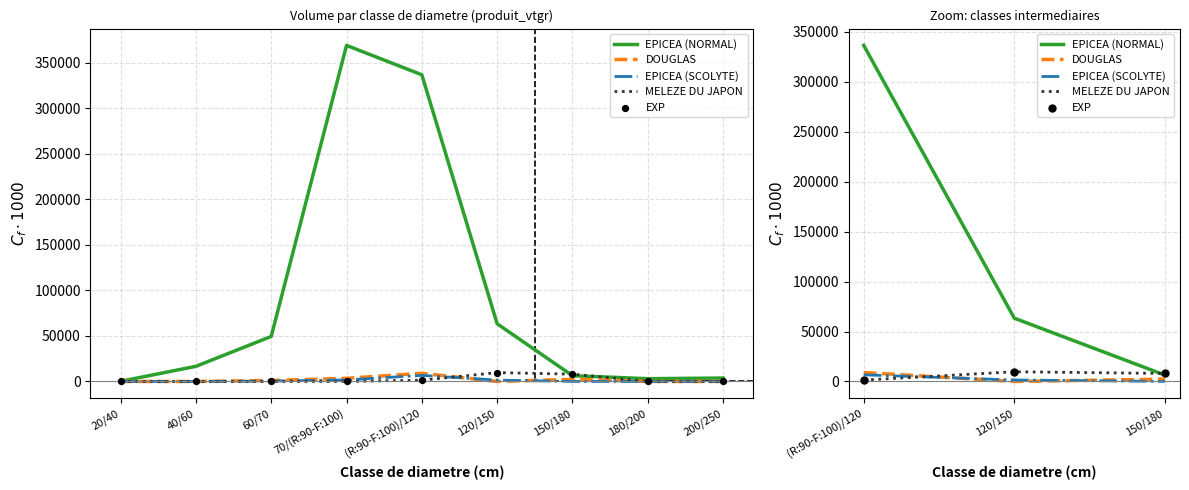

What are all the series names shown in the legend?

EPICEA (NORMAL), DOUGLAS, EPICEA (SCOLYTE), MELEZE DU JAPON, EXP